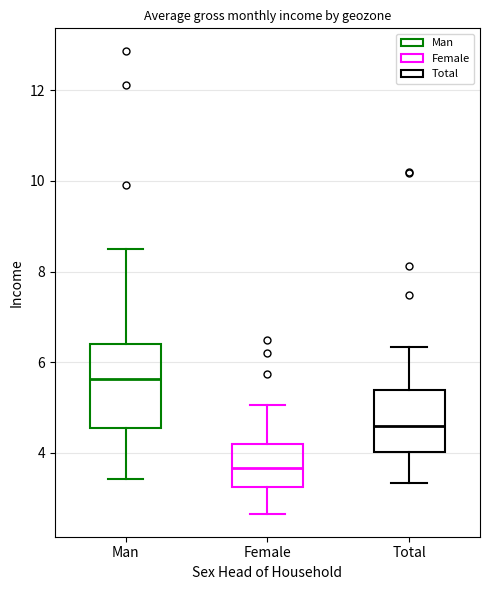

Reading left to right, read every box against the y-axis: the position of its median line, the range the box covers, and the ends of its whiskers. The values are not printed on the chart, so give them approximately, as read against the axis.

Man: median 5.6, box 4.6 to 6.4, whiskers 3.4 to 8.4
Female: median 3.6, box 3.2 to 4.2, whiskers 2.6 to 5.0
Total: median 4.6, box 4.0 to 5.4, whiskers 3.4 to 6.4